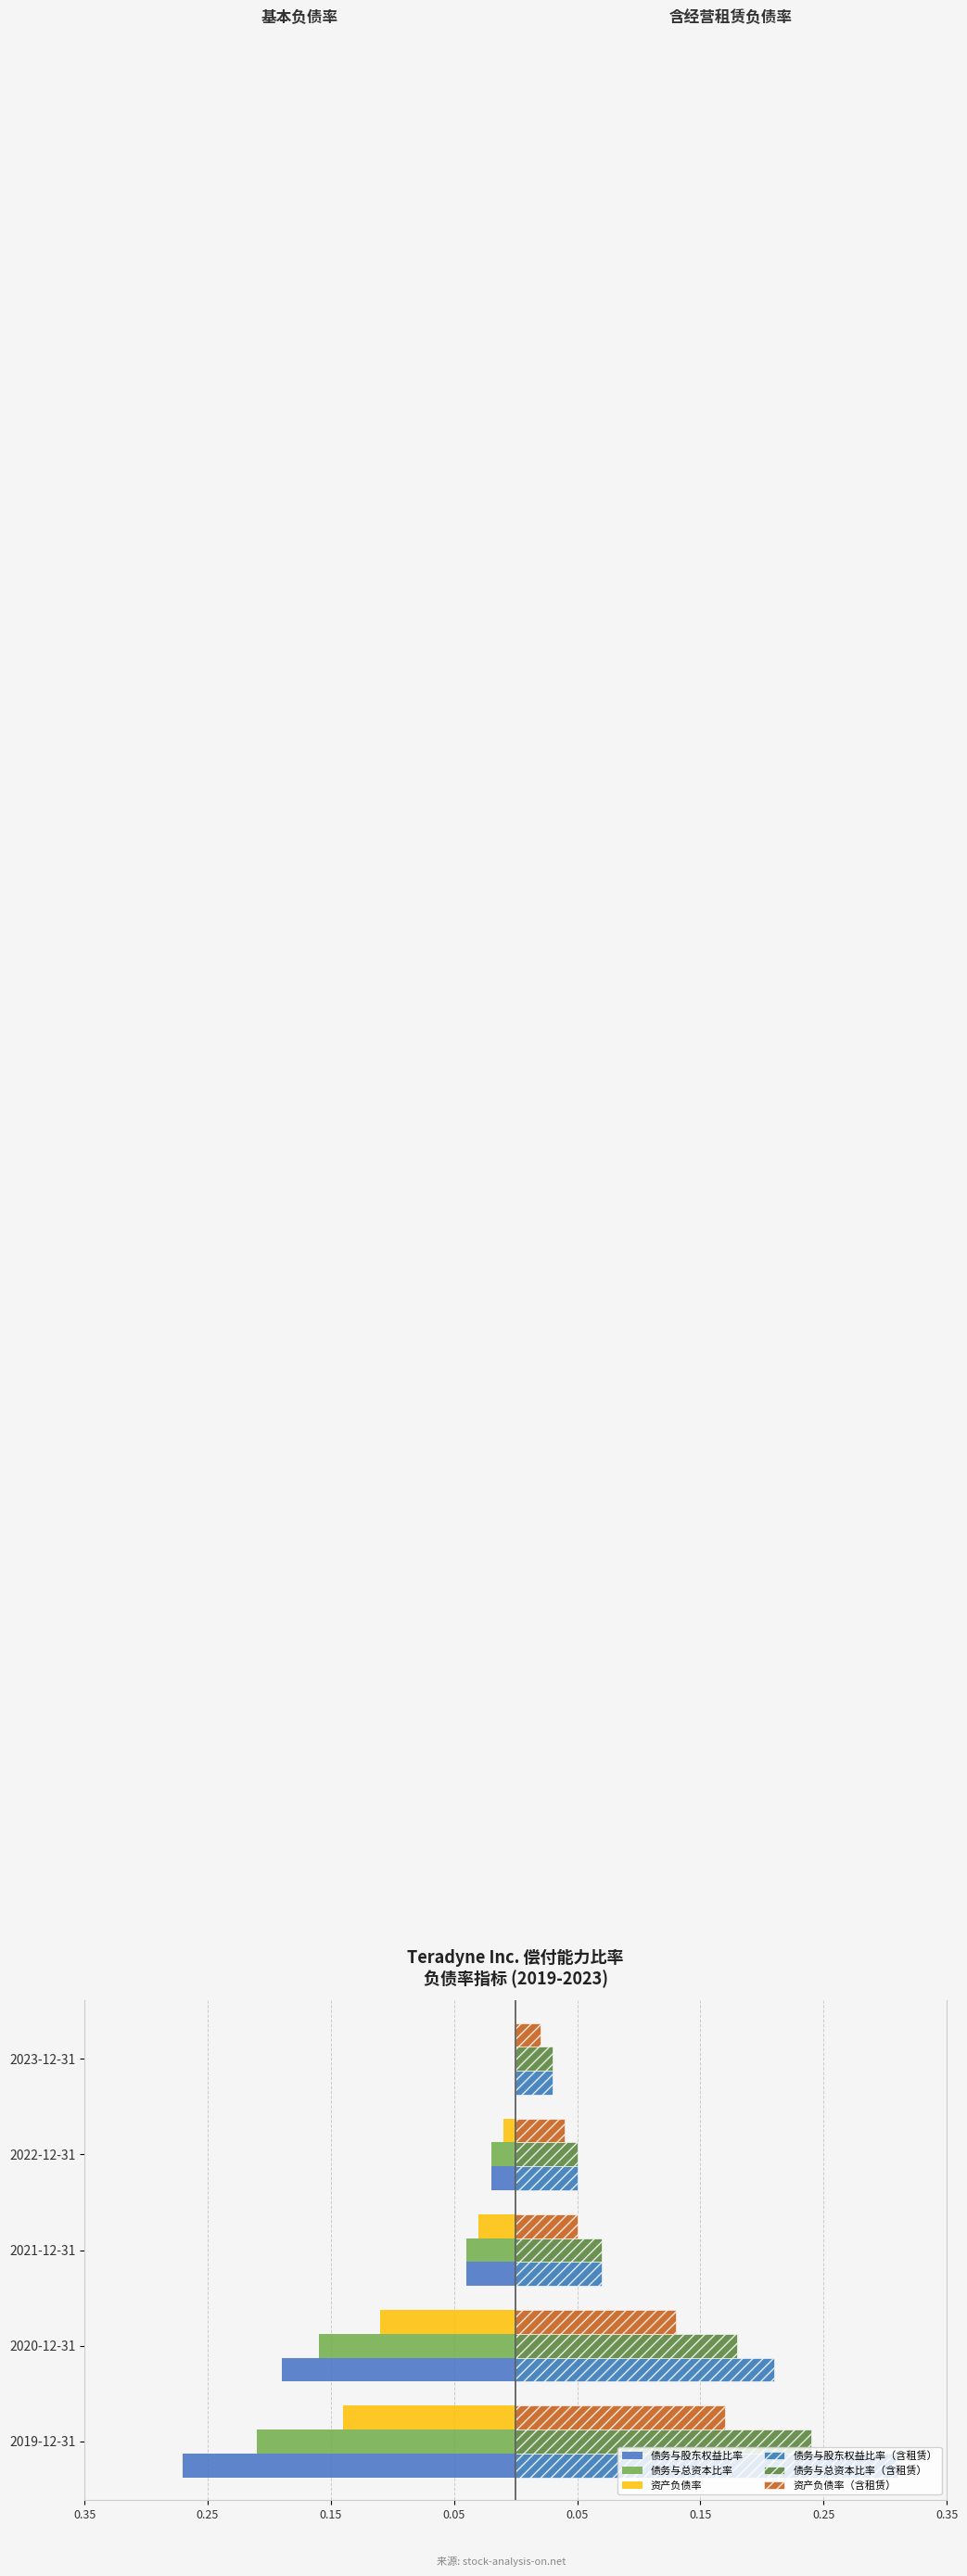

What is the difference between the second highest and second lowest values in the 债务与股东权益比率（含租赁） series?

0.2